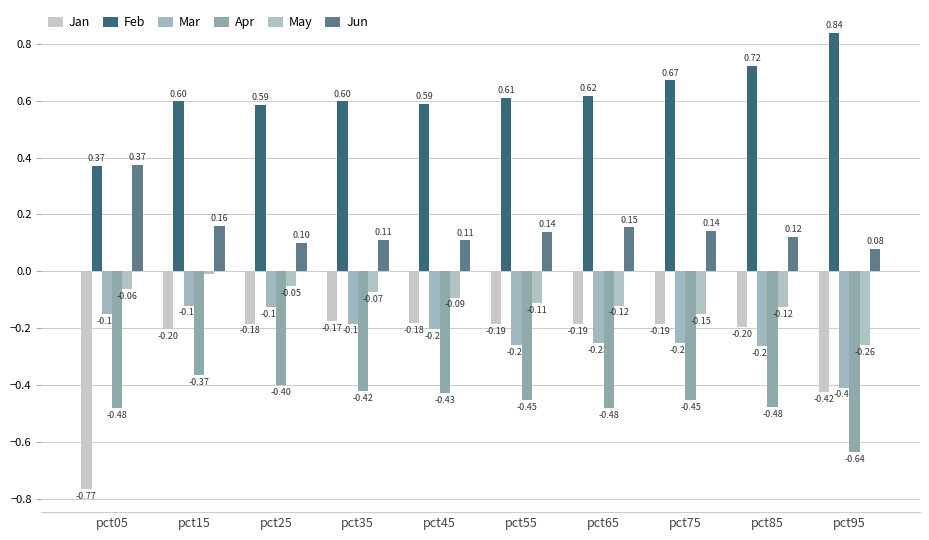

Which series has the largest total across all categories?

Feb